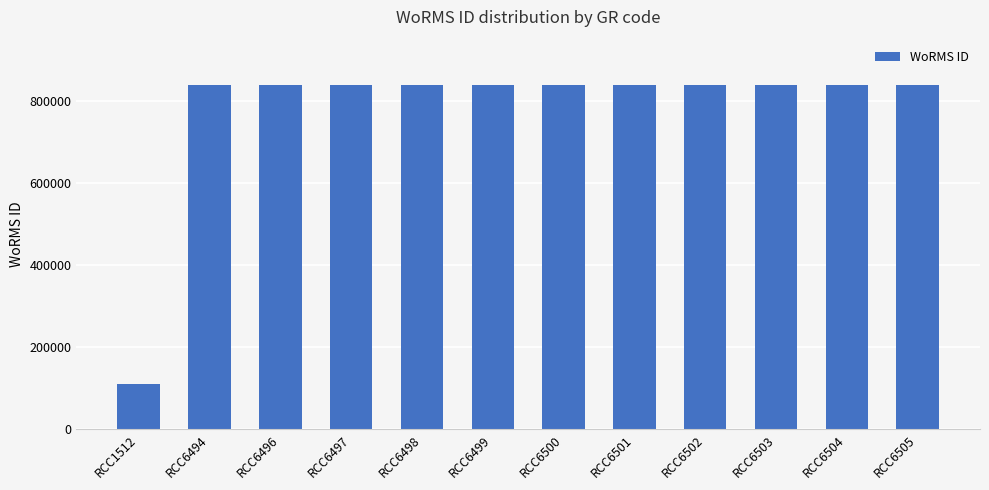

What is the greatest value displayed?

840495